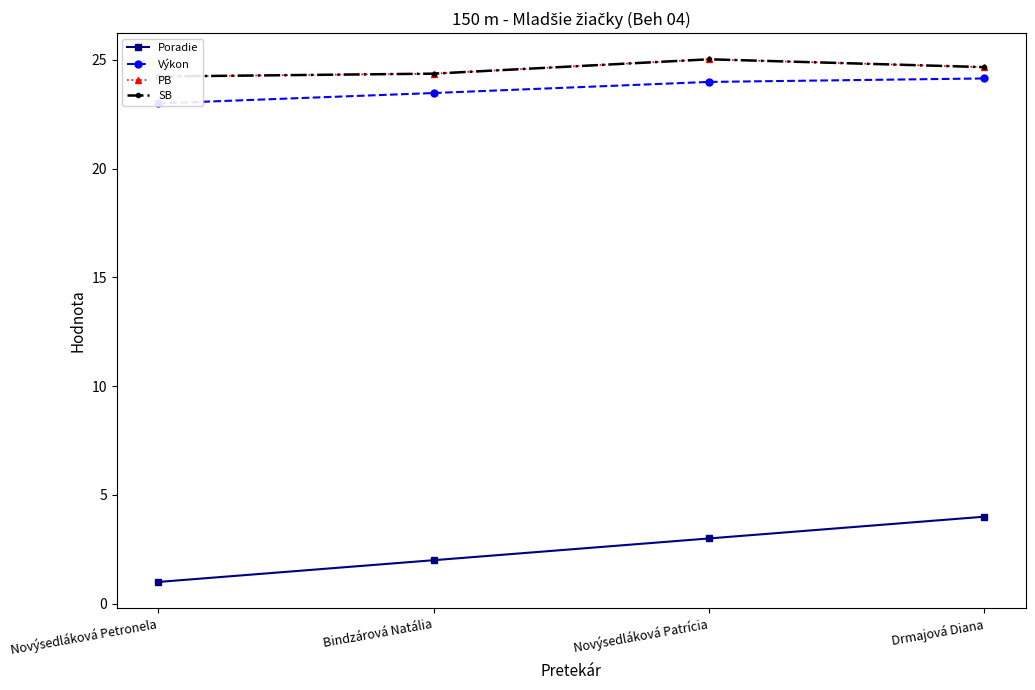

True or false: Poradie has more than 0 interior local peaks.

False